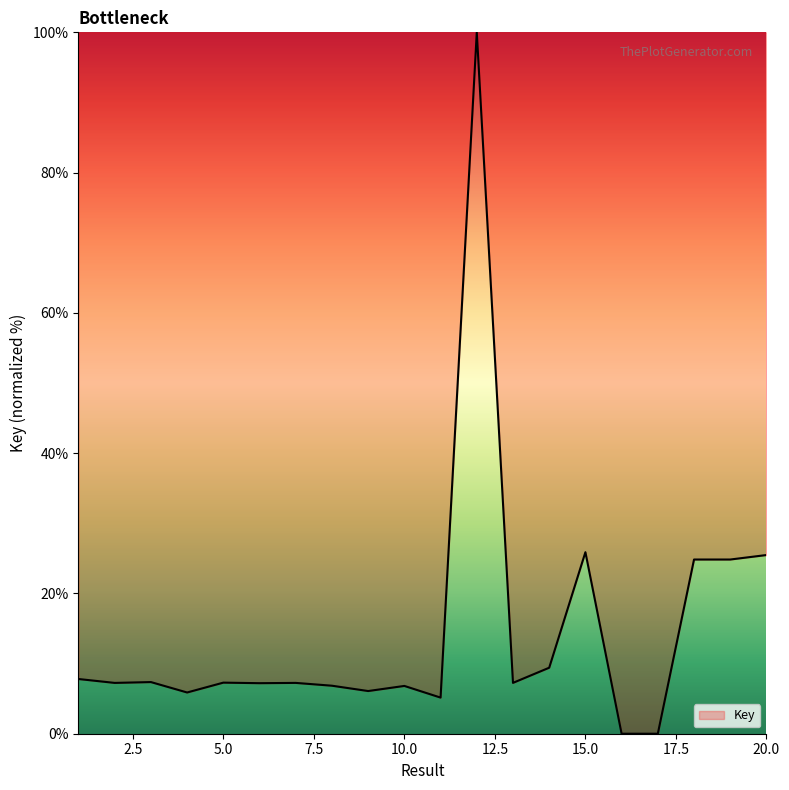

What is the maximum value shown in the chart?

100.0